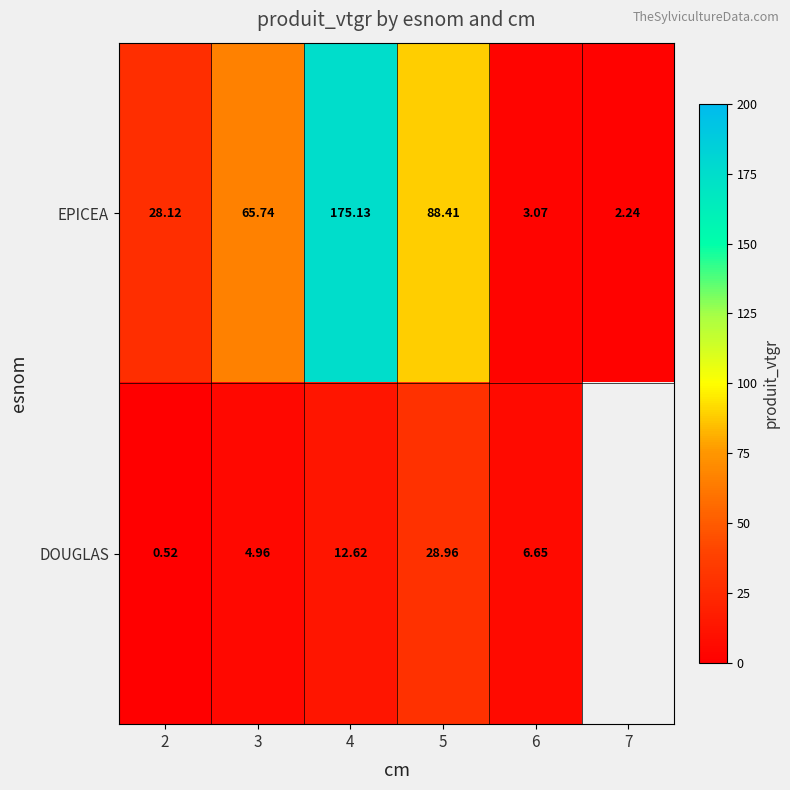

Is the value of EPICEA at 7 greater than the value of DOUGLAS at 6?

No